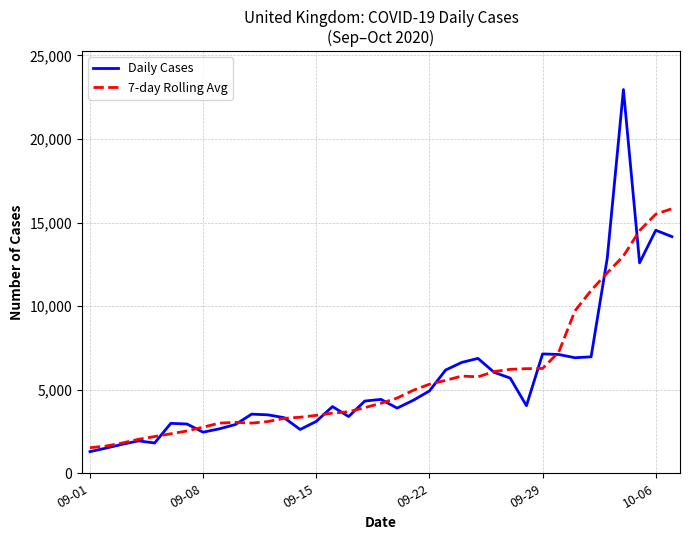

What is the greatest value displayed?

22961.0